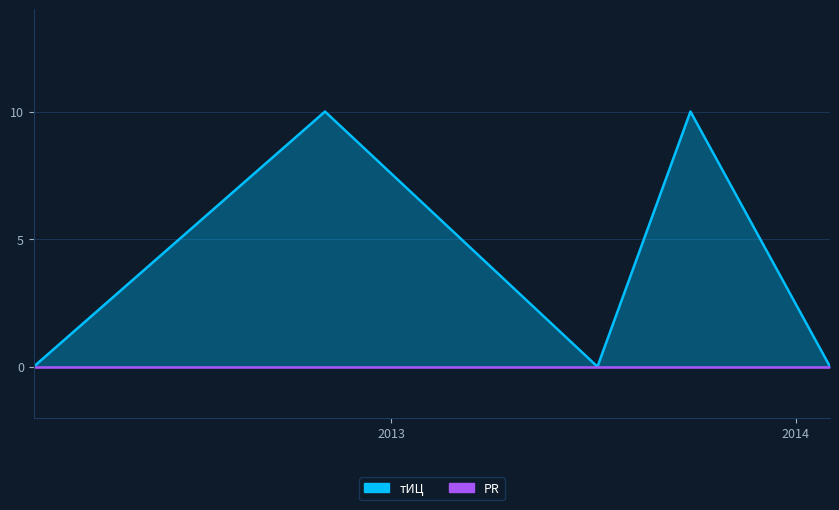

How many values are between 0 and 10?

5